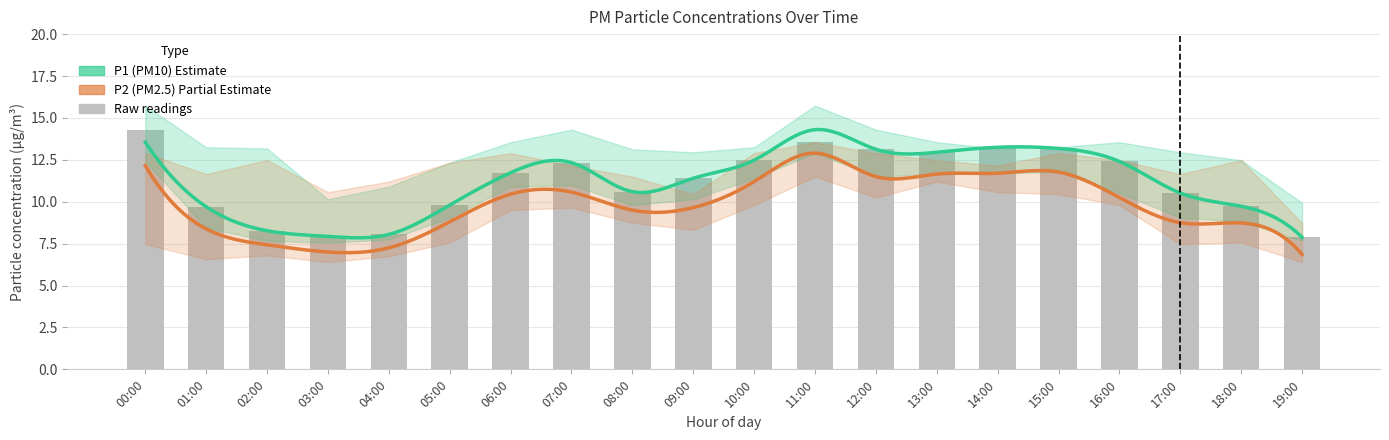

What is the greatest value displayed?

14.3